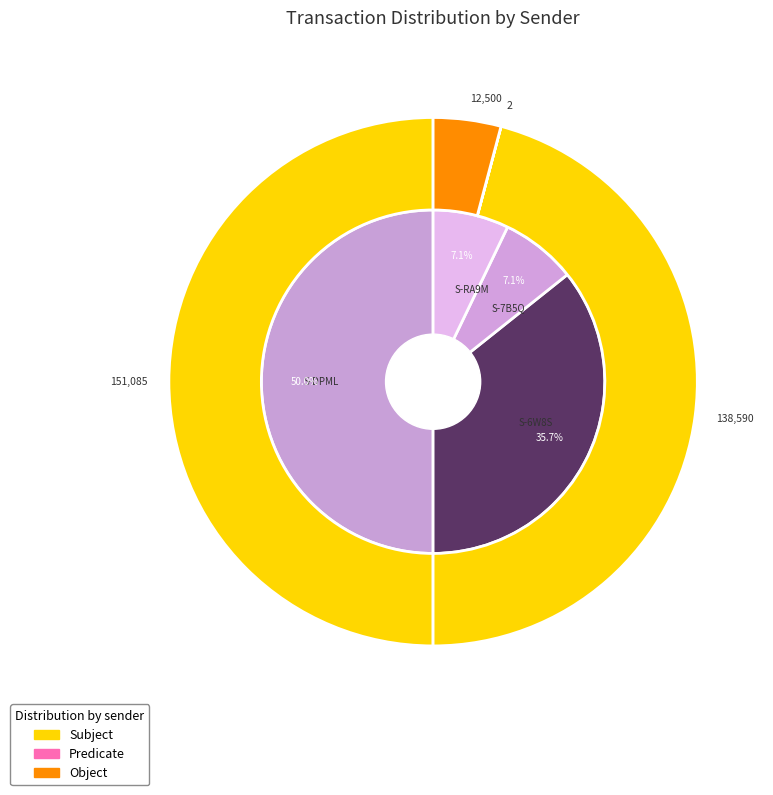

True or false: S-6W8S-7XRV-ZERJ-CRAKR accounts for 36% of the total.

True